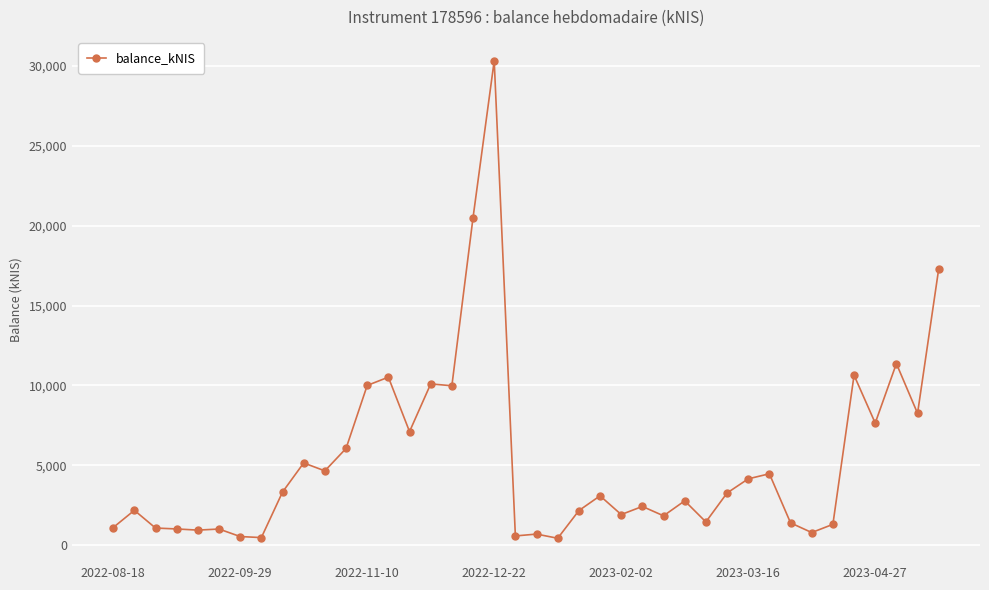

What is the maximum value shown in the chart?

30335.5